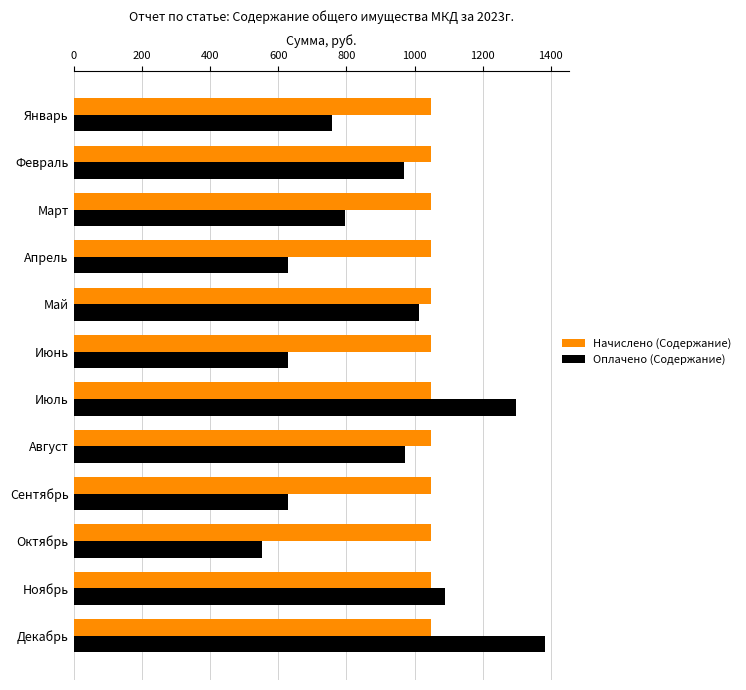

What are all the series names shown in the legend?

Начислено (Содержание), Оплачено (Содержание)